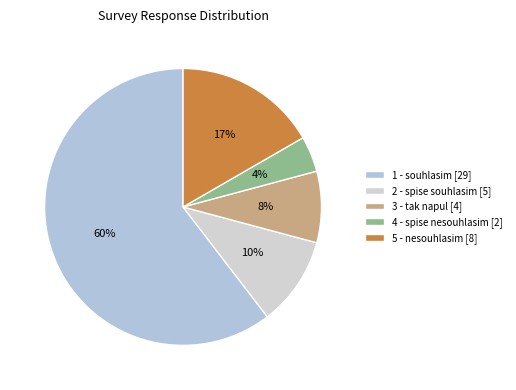

Combined, do 2 and 3 account for over 50%?

No